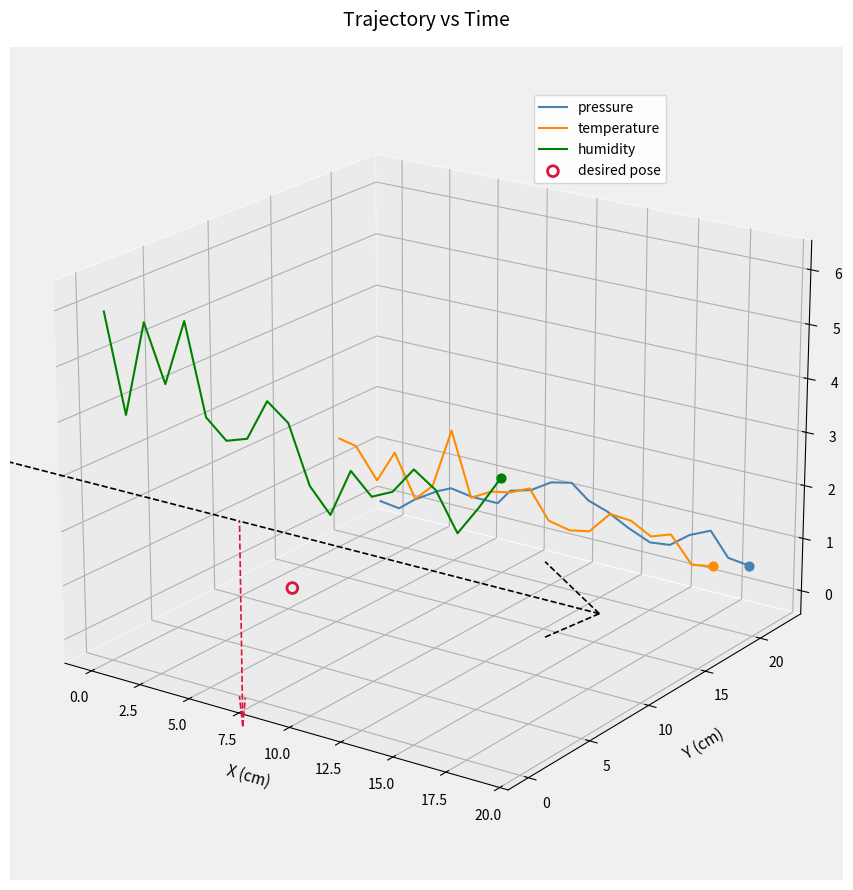

What are all the series names shown in the legend?

pressure, temperature, humidity